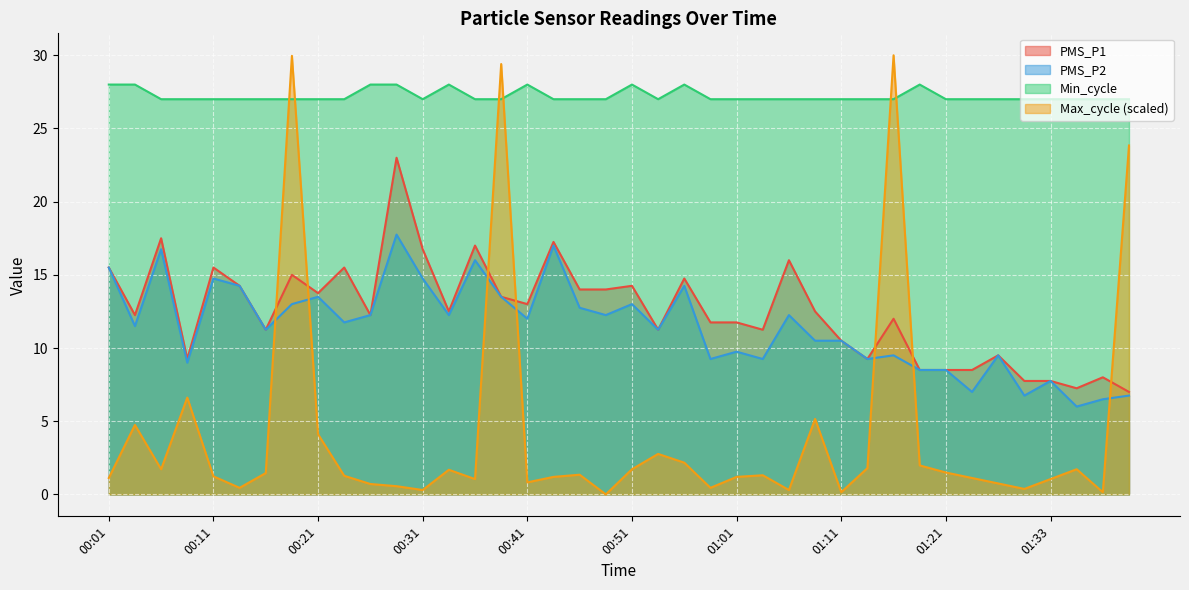

Reading right to left, extract all data points from this chart.

PMS_P1: 7.0	8.0	7.2	7.8	7.8	9.5	8.5	8.5	8.5	12.0	9.2	10.5	12.5	16.0	11.2	11.8	11.8	14.8	11.2	14.2	14.0	14.0	17.2	13.0	13.5	17.0	12.5	16.8	23.0	12.2	15.5	13.8	15.0	11.2	14.2	15.5	9.2	17.5	12.2	15.5
PMS_P2: 6.8	6.5	6.0	7.8	6.8	9.5	7.0	8.5	8.5	9.5	9.2	10.5	10.5	12.2	9.2	9.8	9.2	14.2	11.2	13.0	12.2	12.8	17.0	12.0	13.5	16.0	12.2	14.8	17.8	12.2	11.8	13.5	13.0	11.2	14.2	14.8	9.0	16.8	11.5	15.5
Min_cycle: 27.0	27.0	27.0	27.0	27.0	27.0	27.0	27.0	28.0	27.0	27.0	27.0	27.0	27.0	27.0	27.0	27.0	28.0	27.0	28.0	27.0	27.0	27.0	28.0	27.0	27.0	28.0	27.0	28.0	28.0	27.0	27.0	27.0	27.0	27.0	27.0	27.0	27.0	28.0	28.0
Max_cycle: 23.8	0.1	1.7	1.0	0.4	0.7	1.1	1.5	2.0	30.0	1.8	0.1	5.2	0.3	1.3	1.2	0.4	2.2	2.8	1.7	0.0	1.3	1.2	0.8	29.4	1.0	1.7	0.3	0.6	0.7	1.3	4.1	30.0	1.5	0.4	1.2	6.6	1.7	4.7	1.1